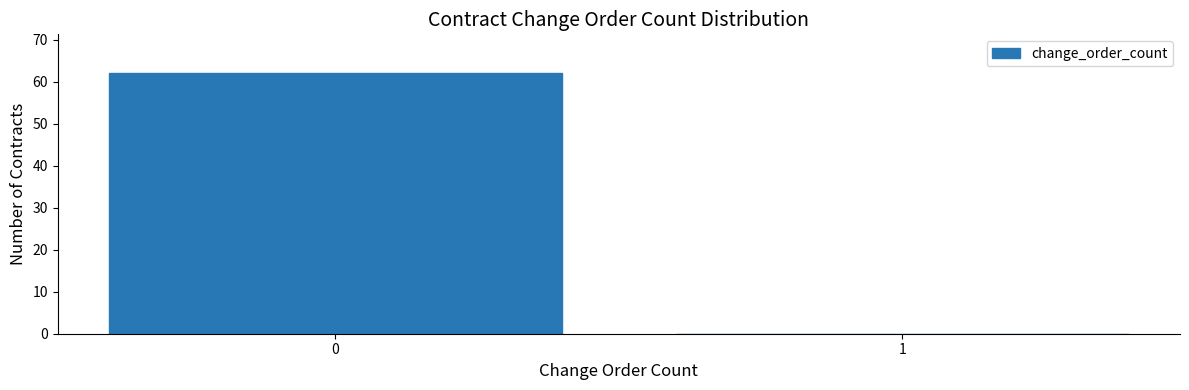

Reading right to left, list all the values displayed in this chart.

1=0	0=62